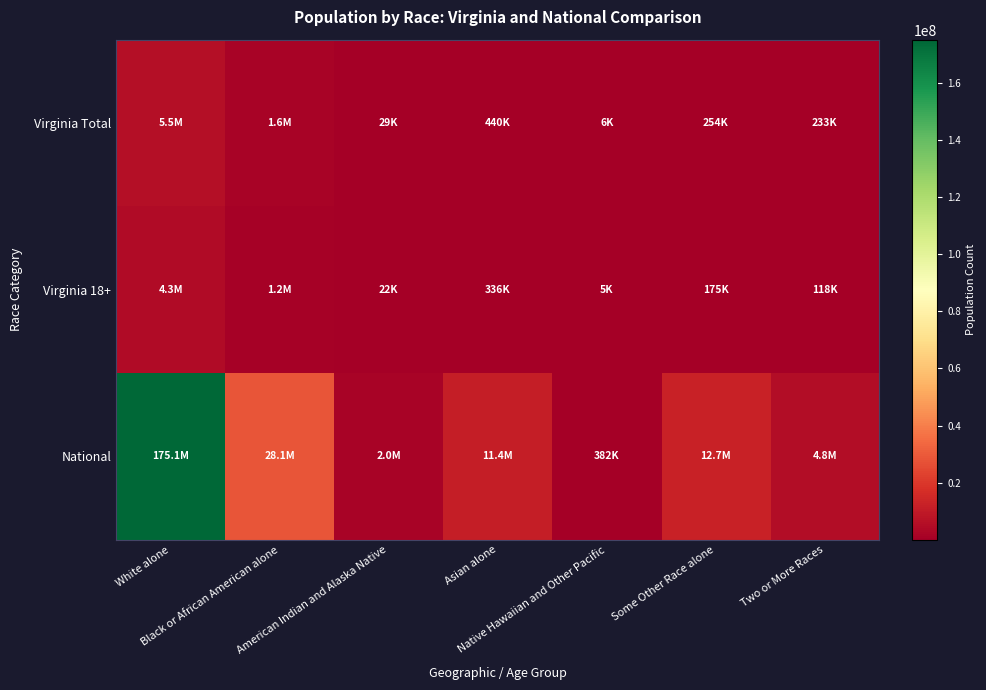

Reading left to right, list all the values displayed in this chart.

Virginia Total: White alone=5486852	Black or African American alone=1551399	American Indian and Alaska Native=29225	Asian alone=439890	Native Hawaiian and Other Pacific=5980	Some Other Race alone=254278	Two or More Races=233400
Virginia 18+: White alone=4339344	Black or African American alone=1151835	American Indian and Alaska Native=21922	Asian alone=336461	Native Hawaiian and Other Pacific=4551	Some Other Race alone=175032	Two or More Races=118202
National: White alone=175134916	Black or African American alone=28088003	American Indian and Alaska Native=2043876	Asian alone=11422616	Native Hawaiian and Other Pacific=382409	Some Other Race alone=12651574	Two or More Races=4840677